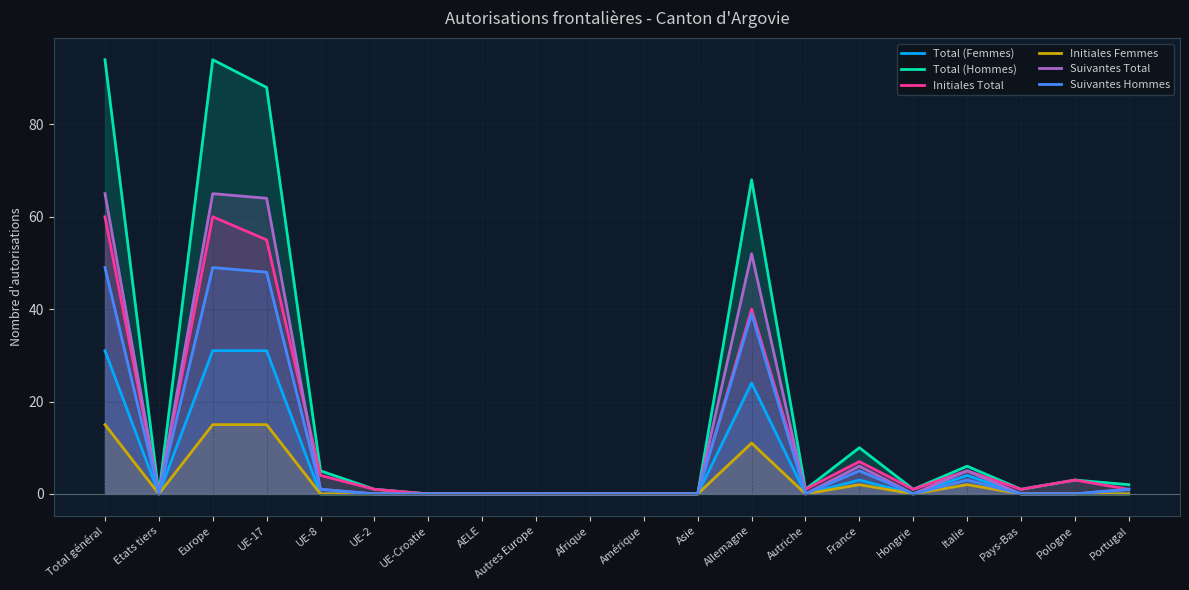

At which category does Suivantes Hommes reach its first local valley?

Etats tiers